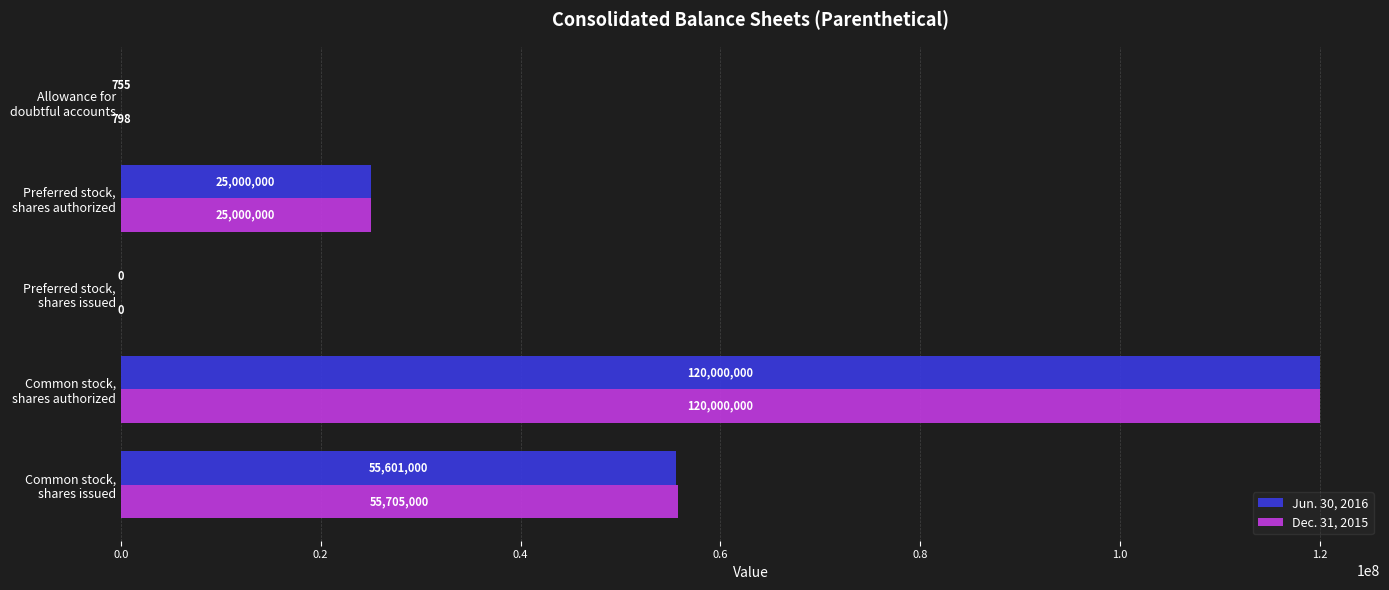

How many positive values does the Dec. 31, 2015 series have?

4